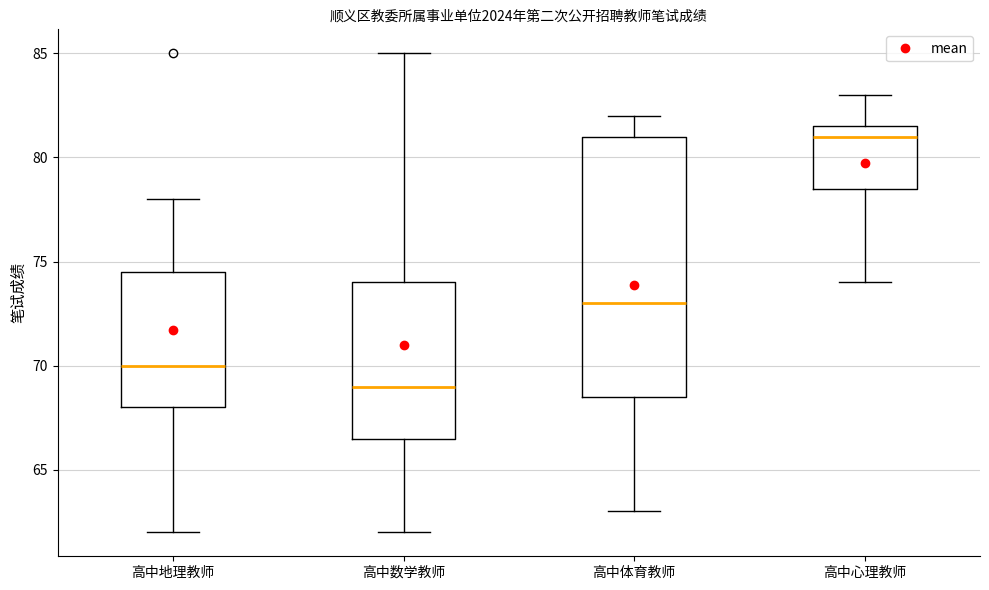

Comparing the boxes themselves (not the whiskers), which one is the tallest?

高中体育教师